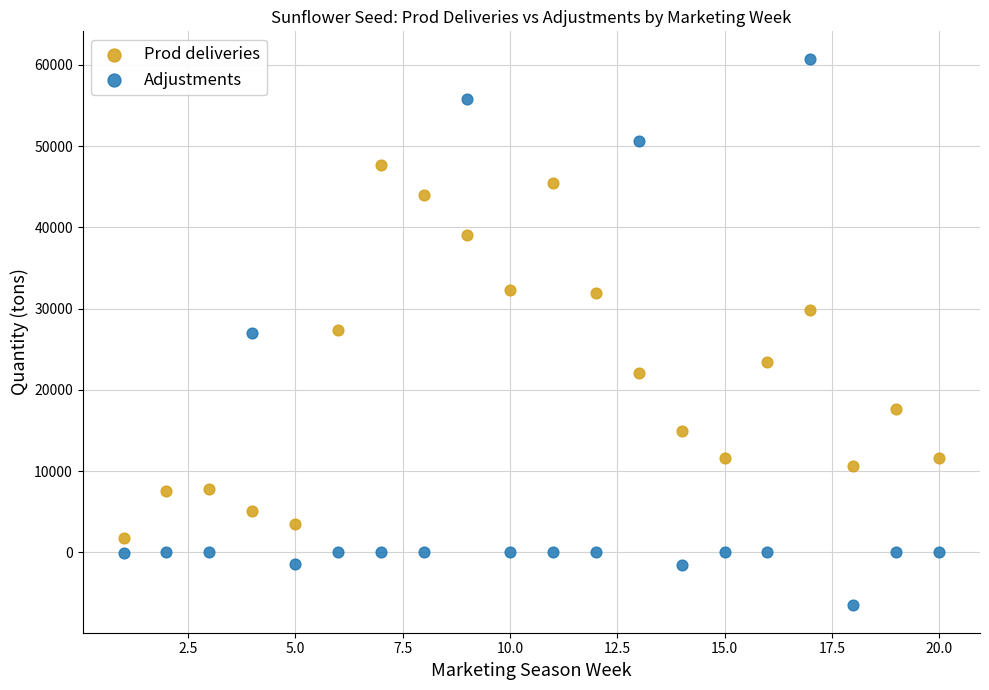

Which series reaches the minimum Y coordinate?

Adjustments